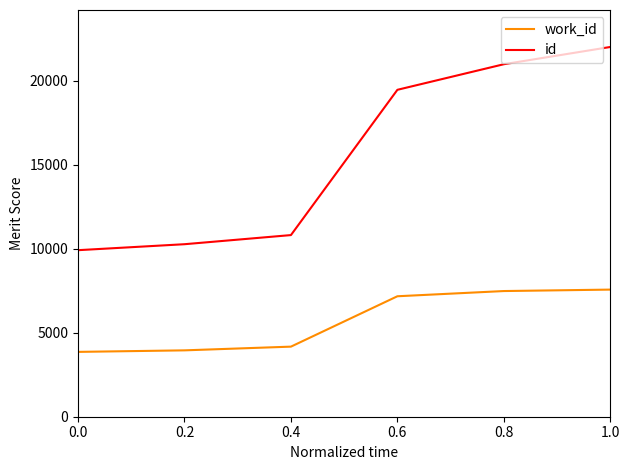

Rank the series by their maximum value, from highest to lowest.

id, work_id